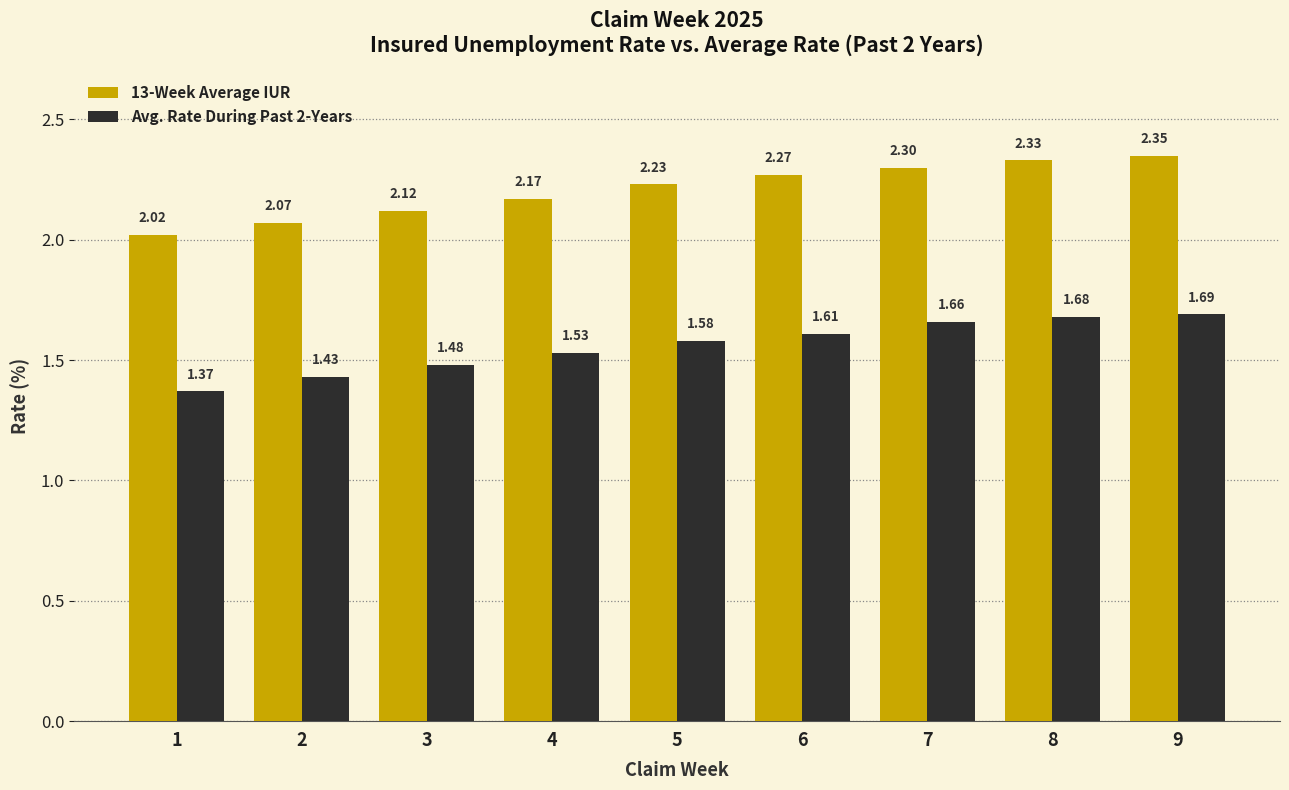

What is the approximate value of 13-Week Average IUR at 6?

2.3